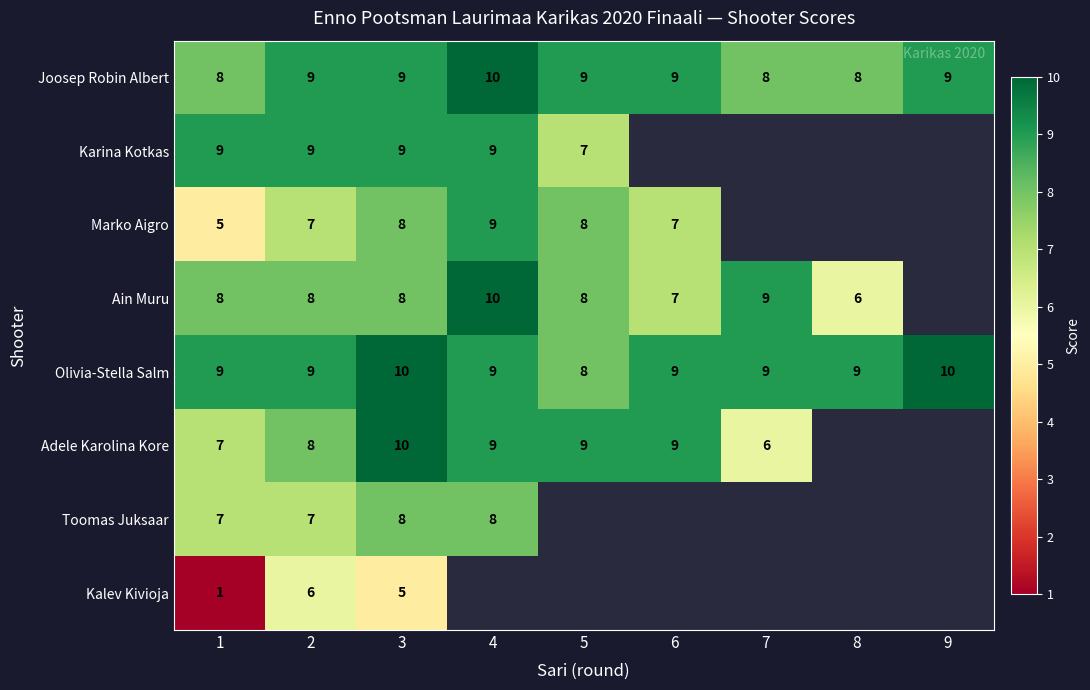

Which label corresponds to the largest value in the chart?

4